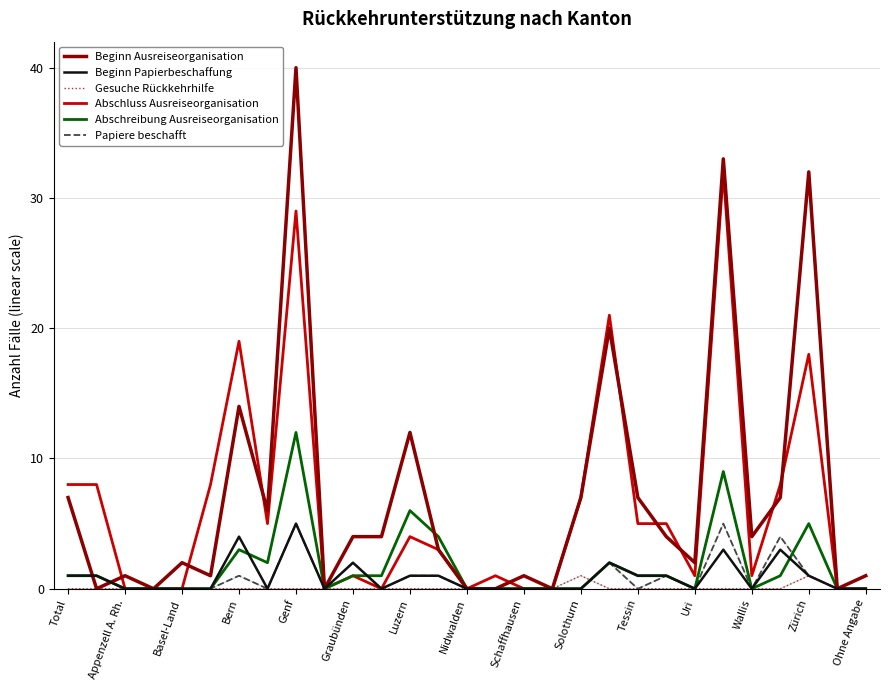

Which series has the largest range (max minus min)?

Beginn Ausreiseorganisation